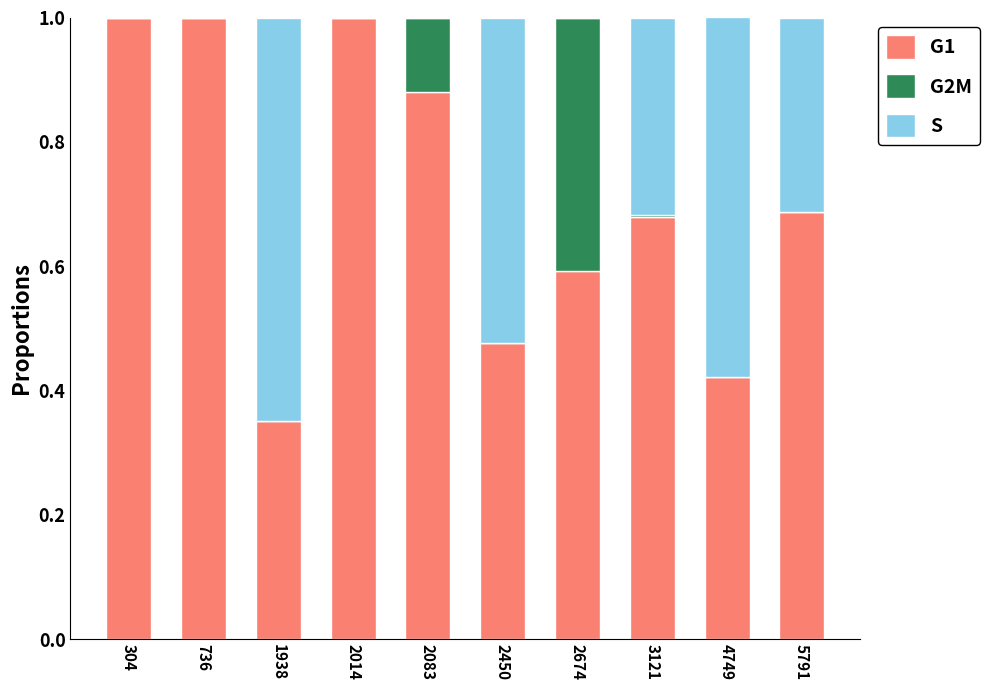

The value of G1 at 2674 is 0.6. True or false?

True